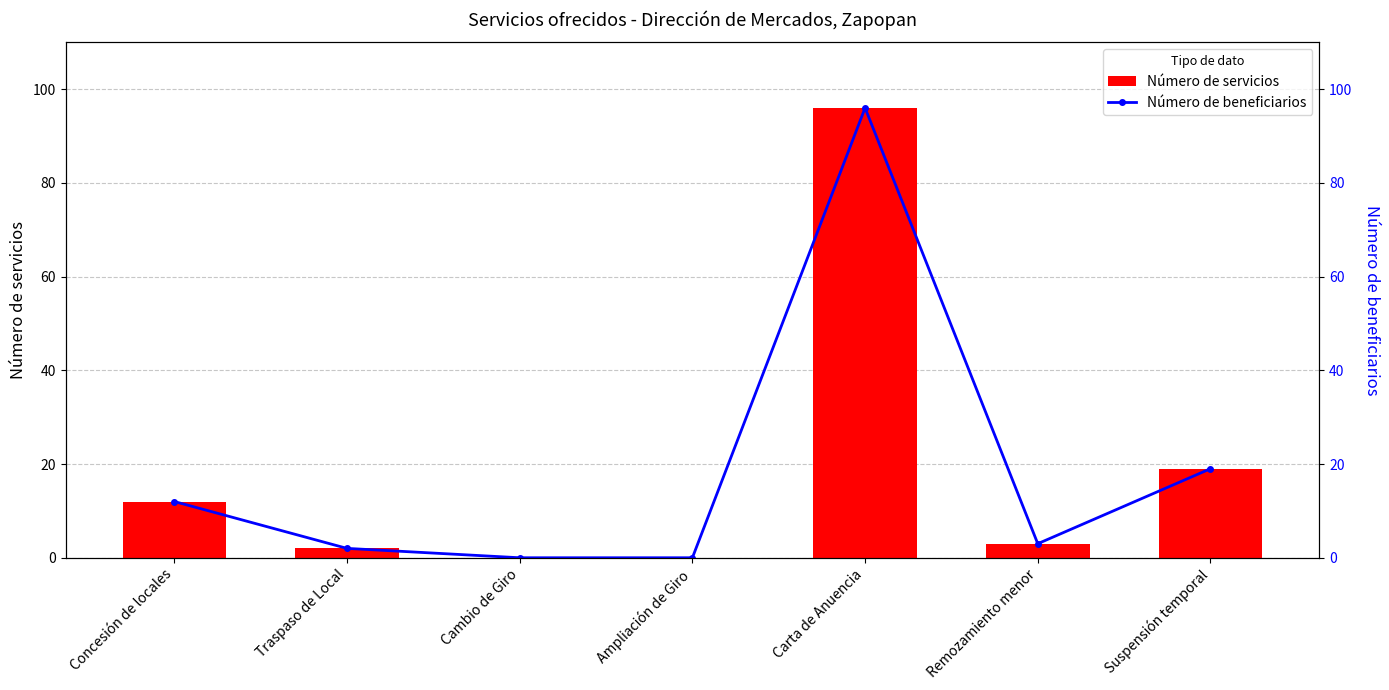

What is the maximum value shown in the chart?

96